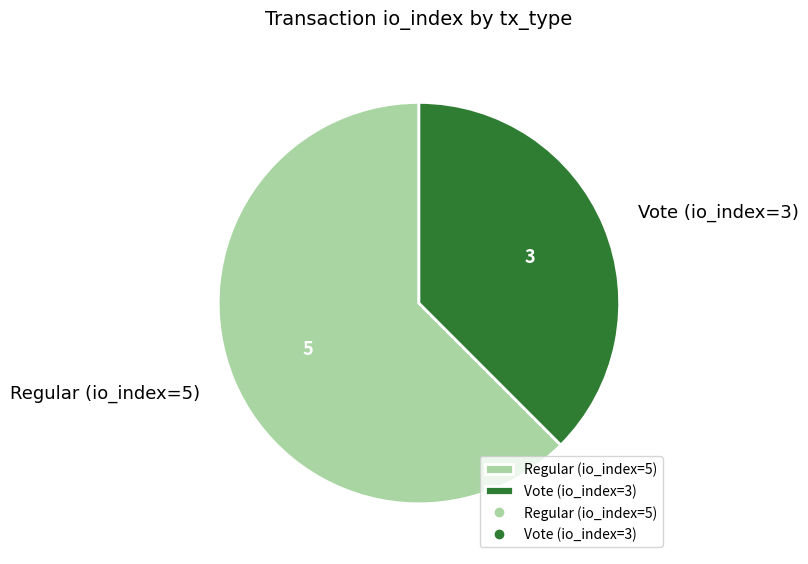

Rank the categories by value from highest to lowest.

Regular (io_index=5), Vote (io_index=3)